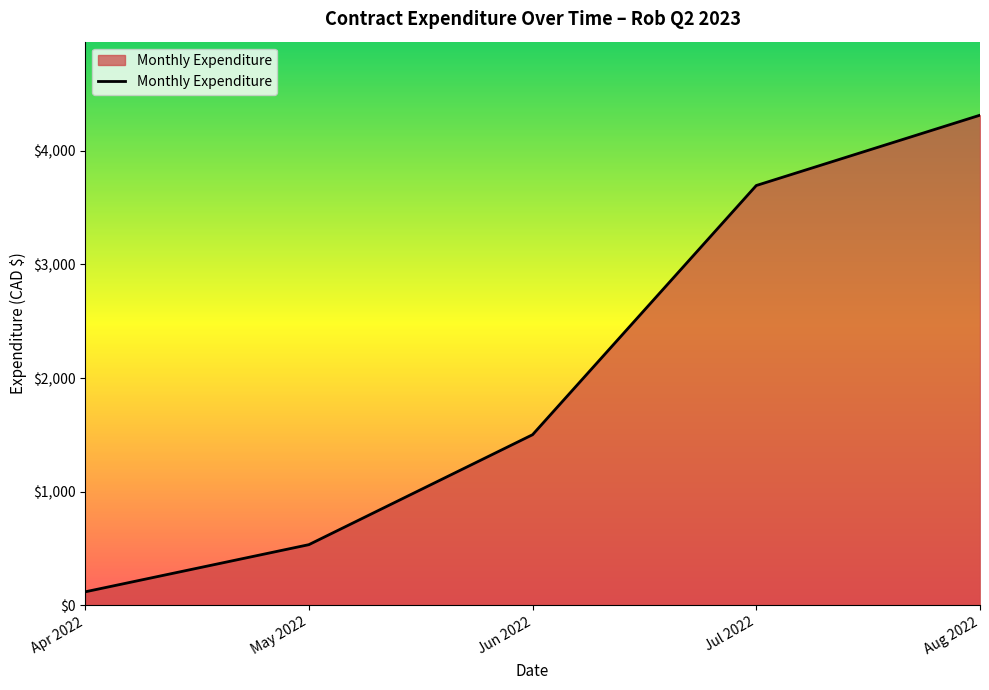

At which category does the chart reach its peak across all series?

Aug 2022